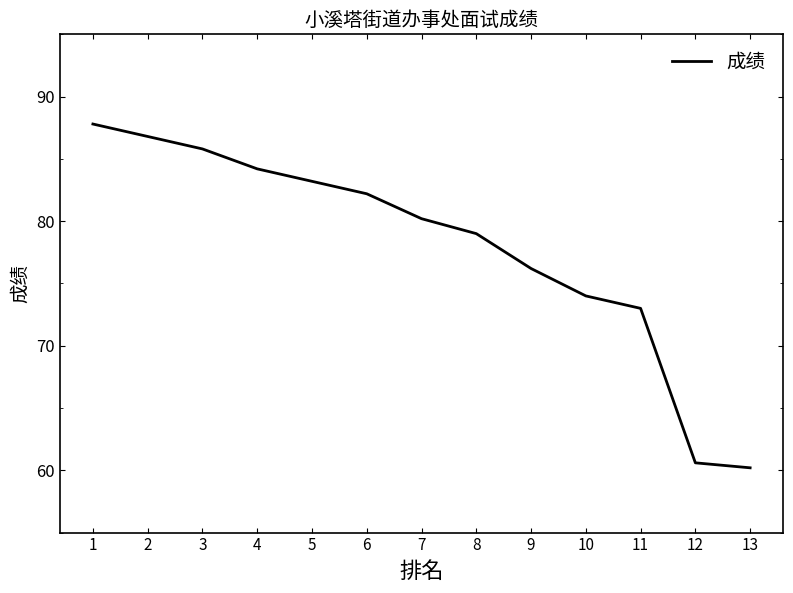

Reading left to right, what are all the values shown in this chart?

87.8	86.8	85.8	84.2	83.2	82.2	80.2	79.0	76.2	74.0	73.0	60.6	60.2